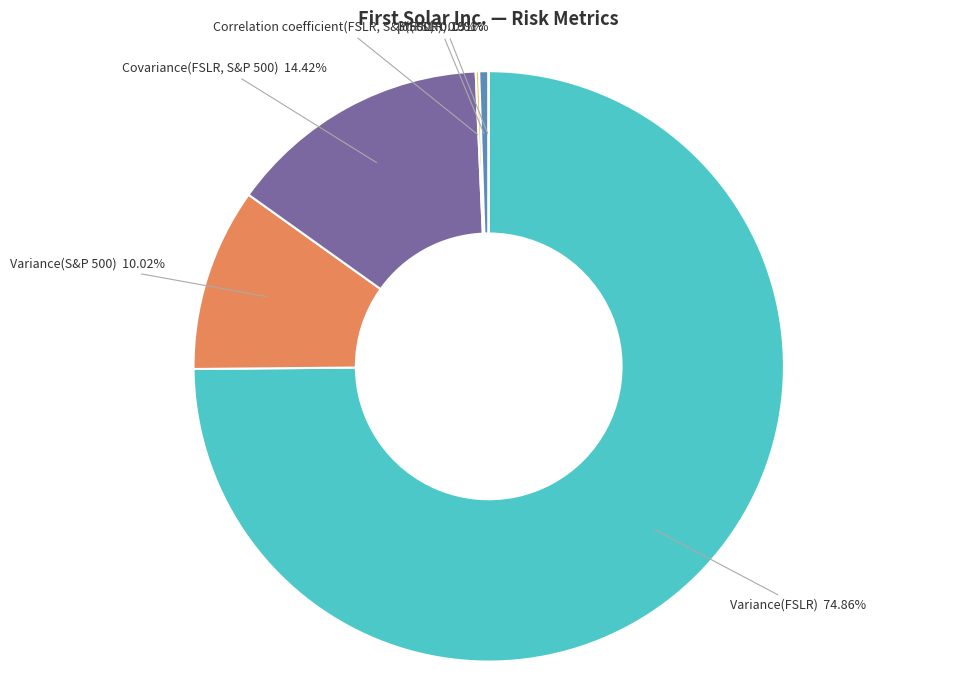

Which category has the biggest portion of the pie?

Variance(FSLR)